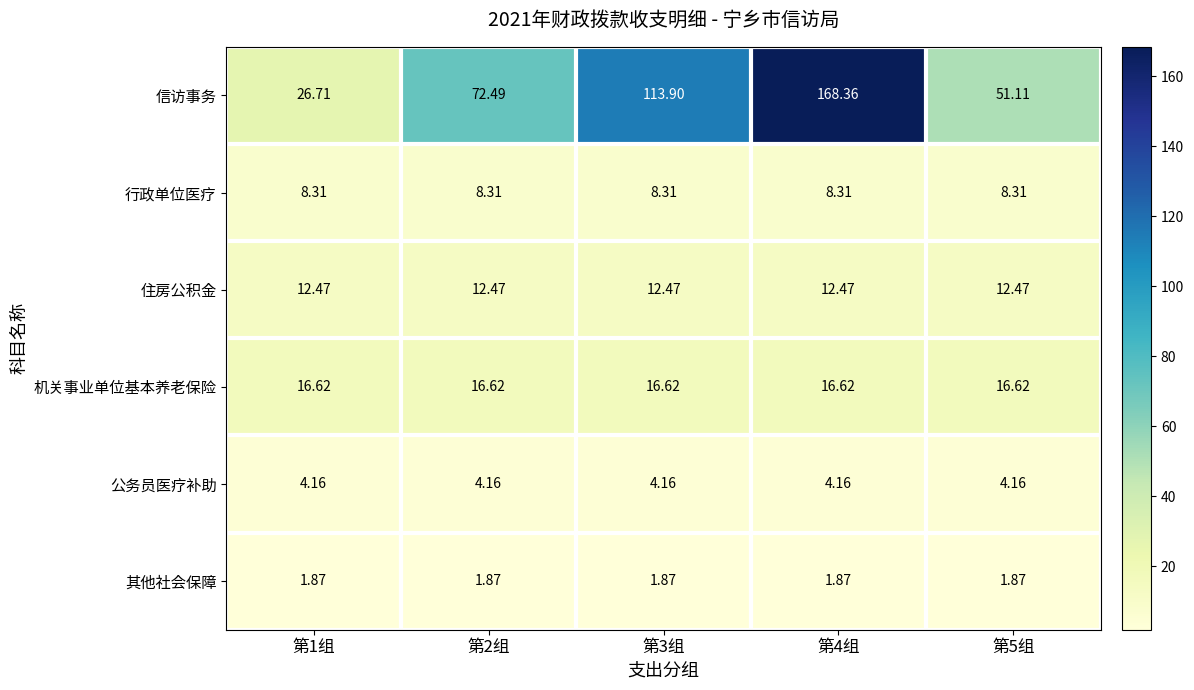

List the series in order of their peak value, lowest first.

其他社会保障, 公务员医疗补助, 行政单位医疗, 住房公积金, 机关事业单位基本养老保险, 信访事务